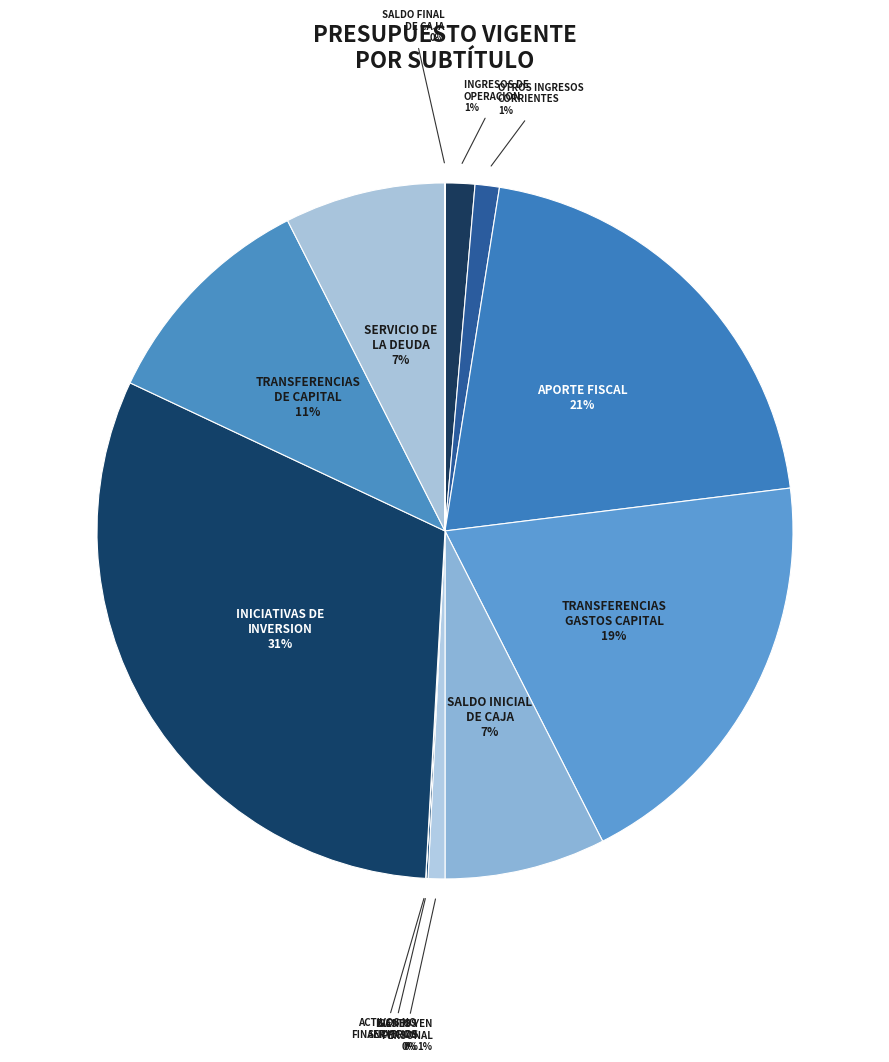

Is there any slice that represents more than half of the pie?

No